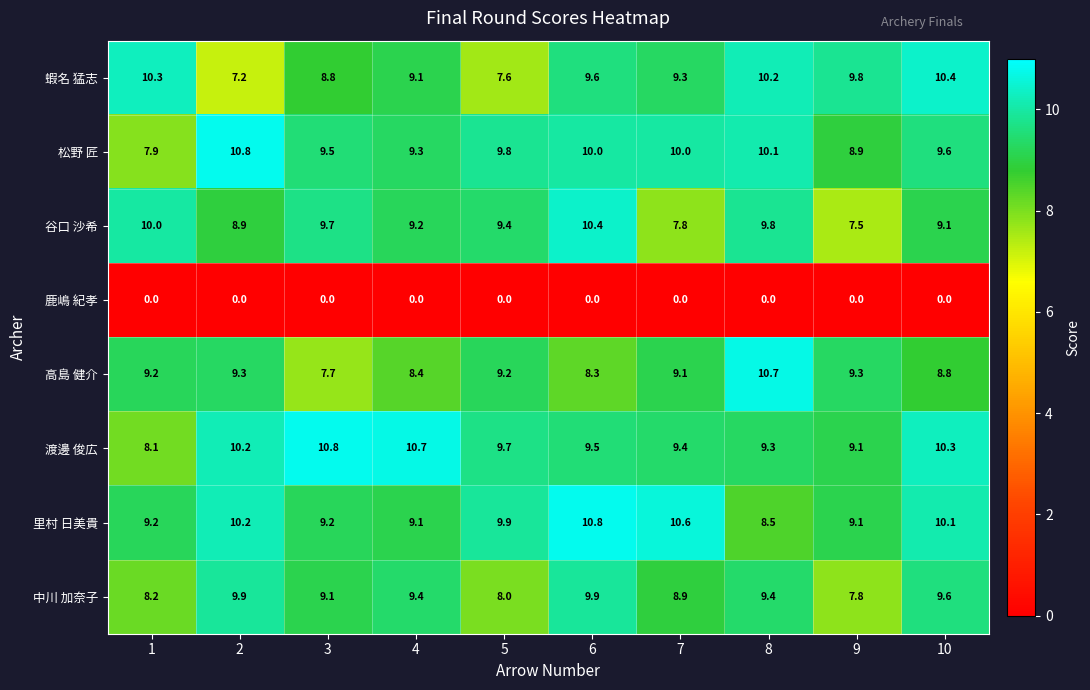

How many data points in 谷口 沙希 are above 9?

7